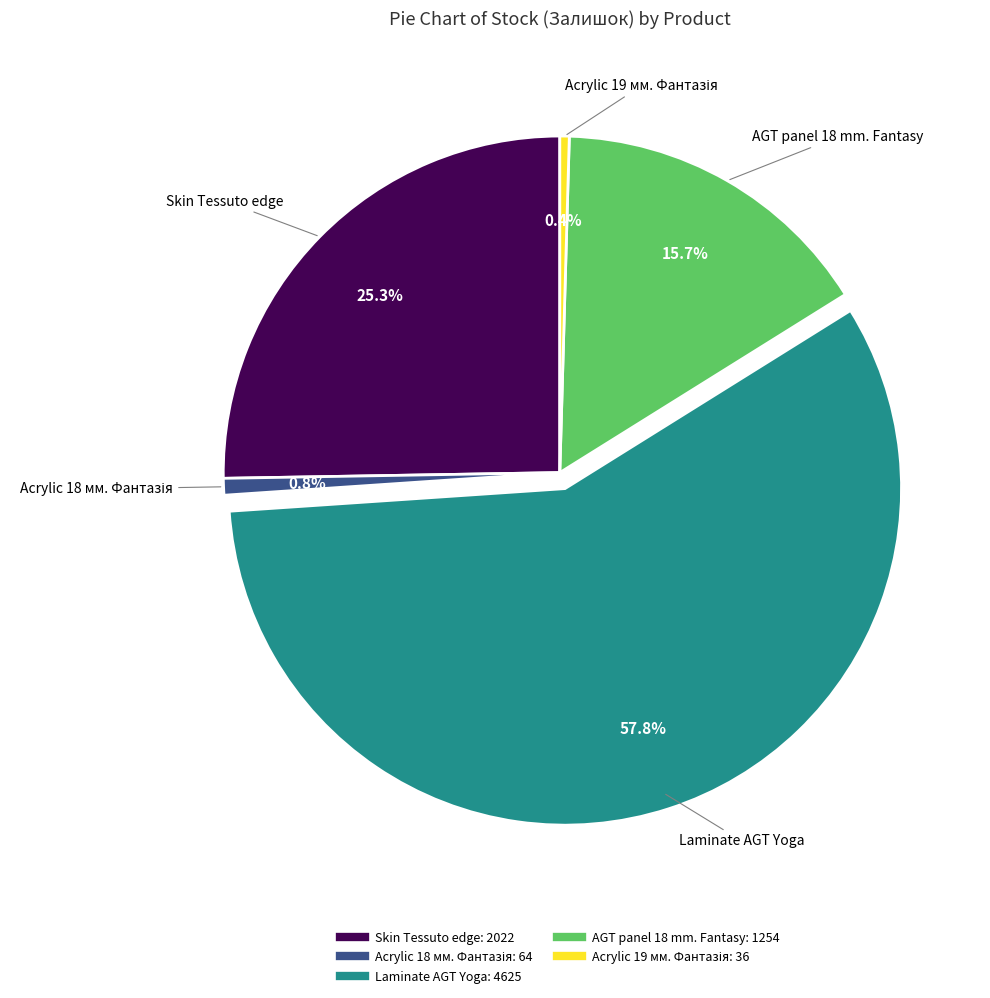

Does any single category account for the majority?

Yes